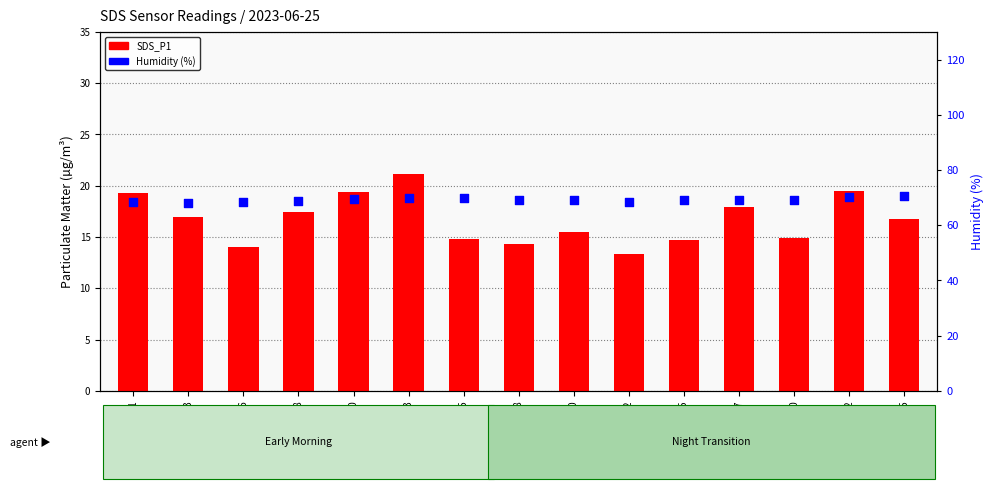

What is the total value across all series at 00:15?

84.6